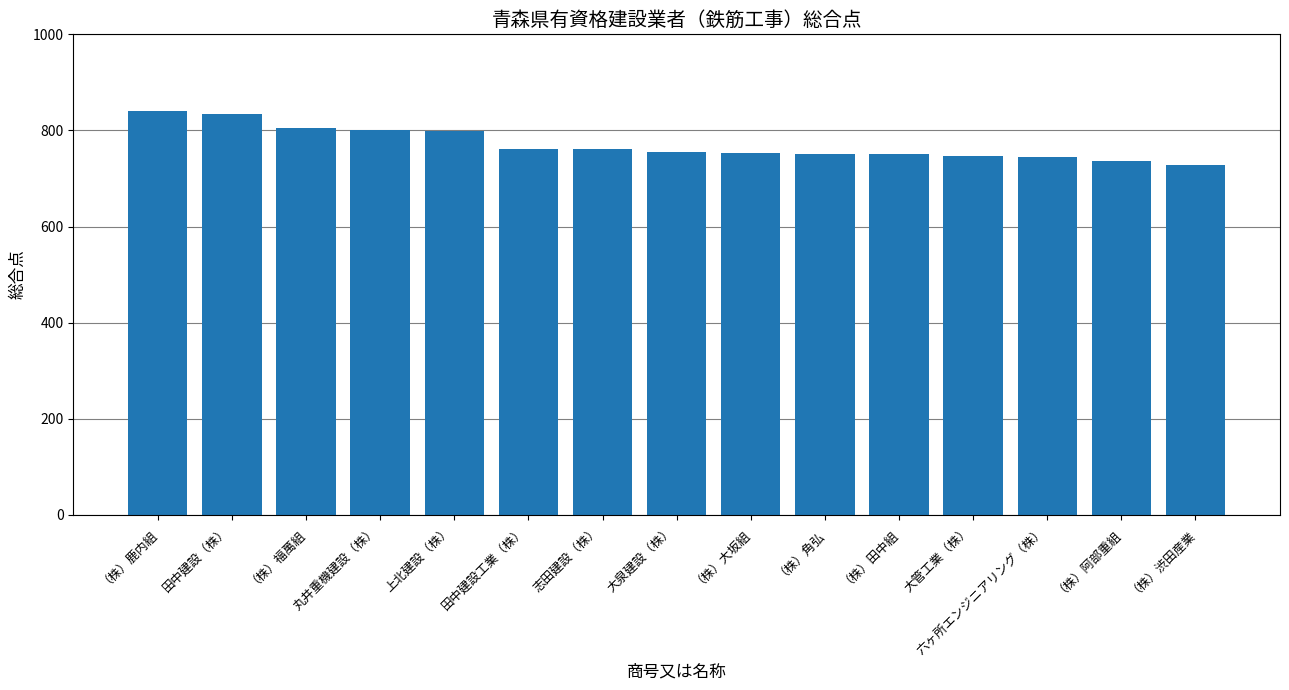

Are the bars grouped side by side (vs. stacked)?

No